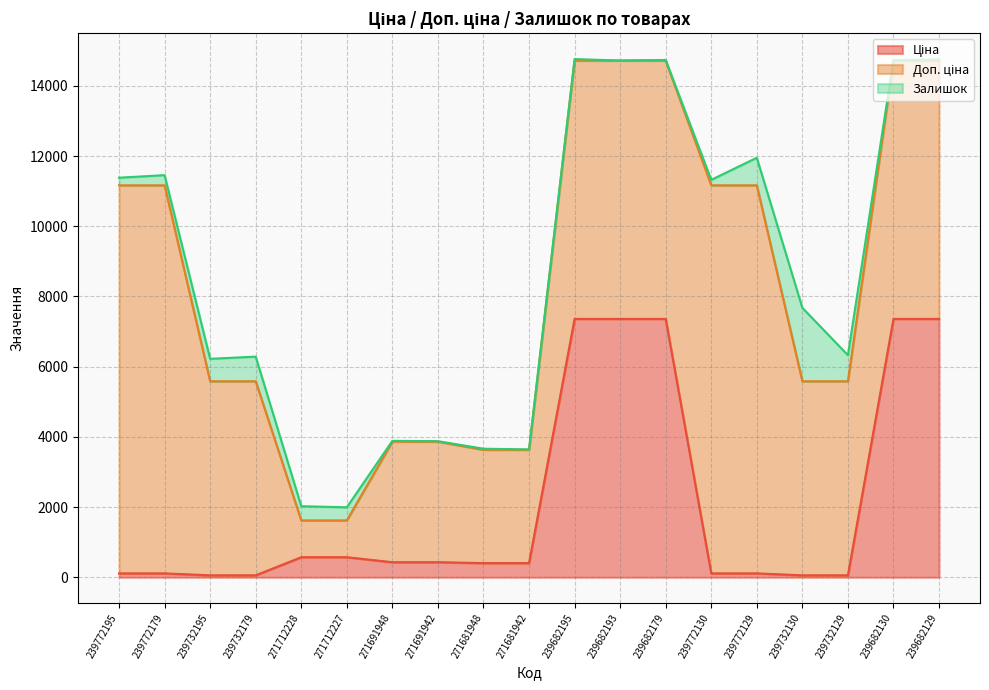

At how many categories does at least one series exceed 8579?

4